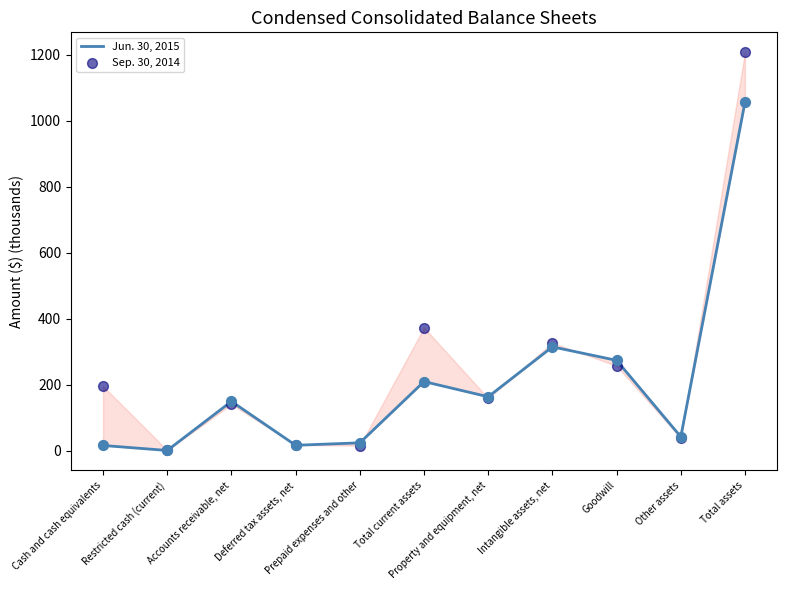

Is the value of Sep. 30, 2014 at Total assets greater than the value of Jun. 30, 2015 at Accounts receivable, net?

Yes